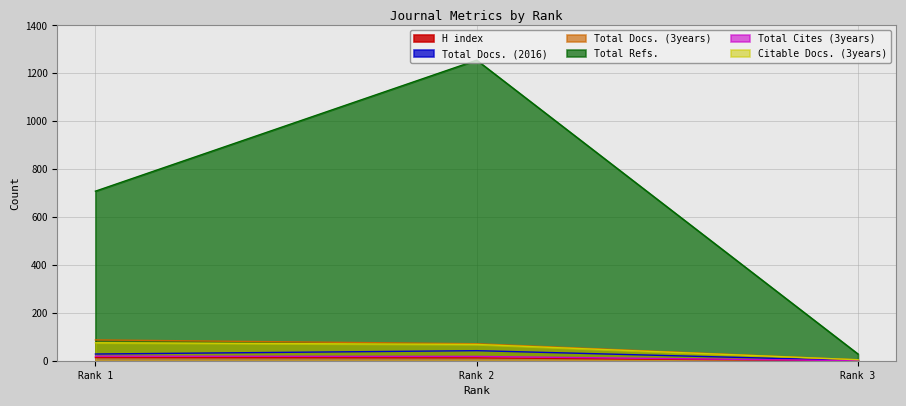

What is the spread (max minus min) of values at Rank 1?

695